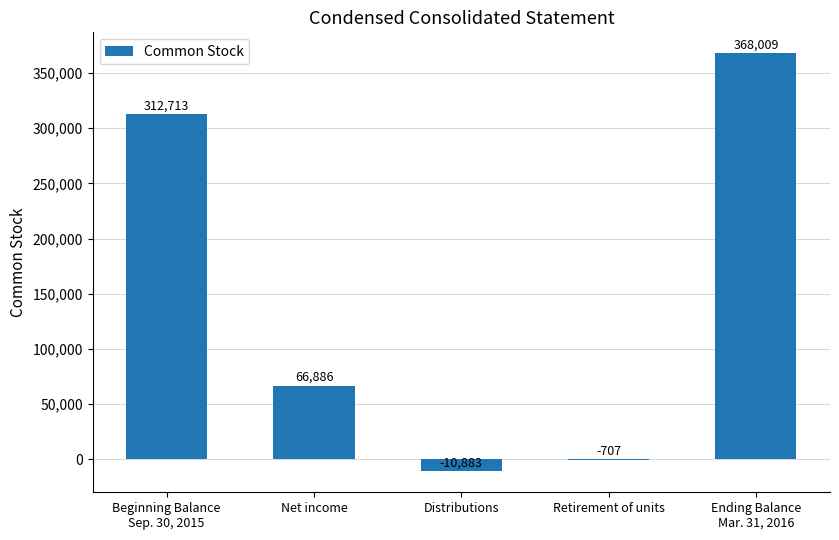

What is the sum of all values?

736018